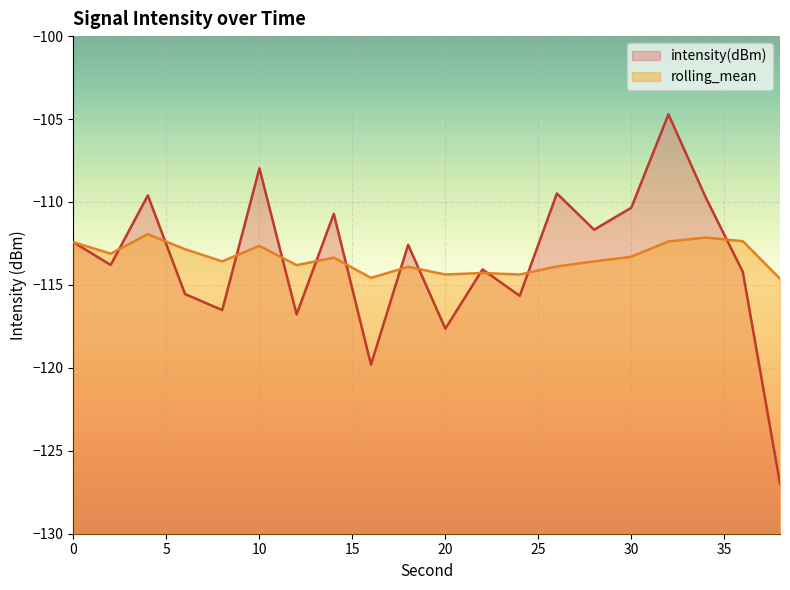

At which label is intensity(dBm) closest to -115?

6